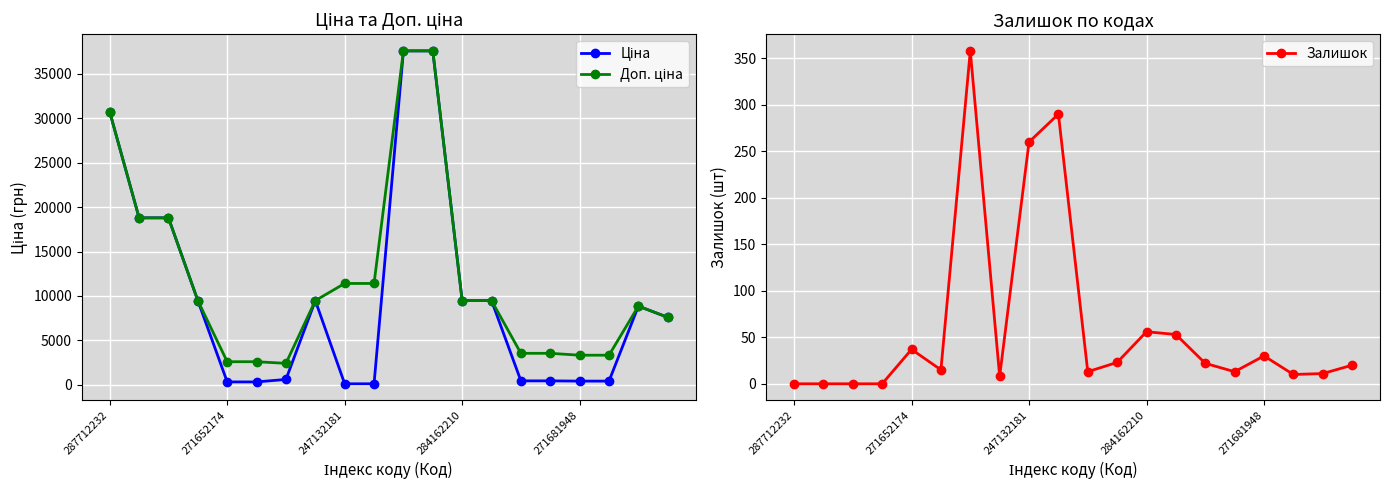

Reading left to right, list all the values displayed in this chart.

Ціна: 30717.1	18796.8	18796.8	9480.1	324.8	324.8	603.7	9480.1	114.1	114.1	37593.6	37593.6	9480.1	9480.1	443.1	443.1	416.6	416.6	8856.7	7596.5
Доп. ціна: 30717.1	18796.8	18796.8	9480.1	2598.3	2598.3	2414.8	9480.1	11410.0	11410.0	37593.6	37593.6	9480.1	9480.1	3545.0	3545.0	3332.5	3332.5	8856.7	7596.5
Залишок: 0.0	0.0	0.0	0.0	37.0	15.0	358.0	8.0	260.0	290.0	13.0	23.0	56.0	53.0	22.0	13.0	30.0	10.0	11.0	20.0